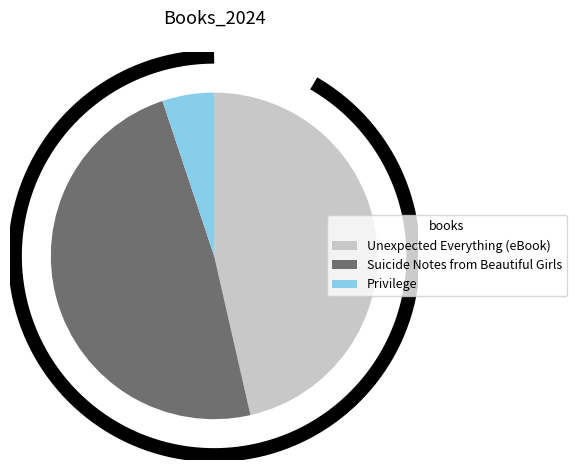

How many slices are in this pie chart?

3